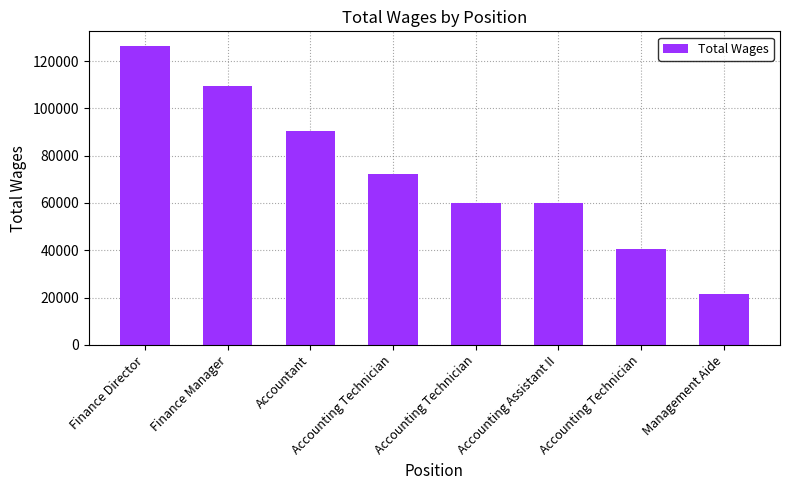

How many data points does each series have?

8